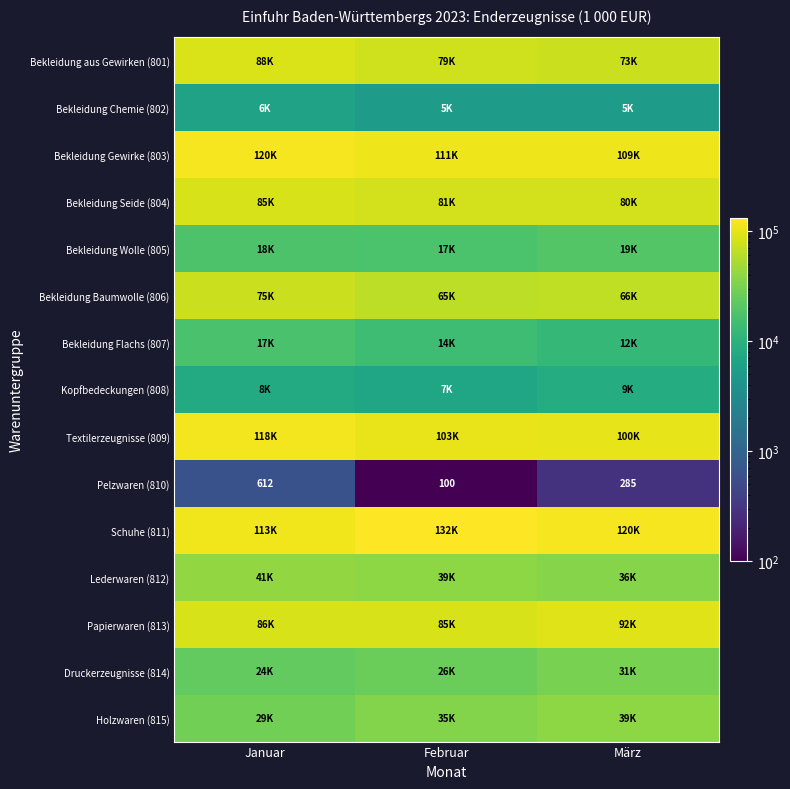

Is the value of Bekleidung Chemie (802) at Januar greater than the value of Bekleidung aus Gewirken (801) at Januar?

No